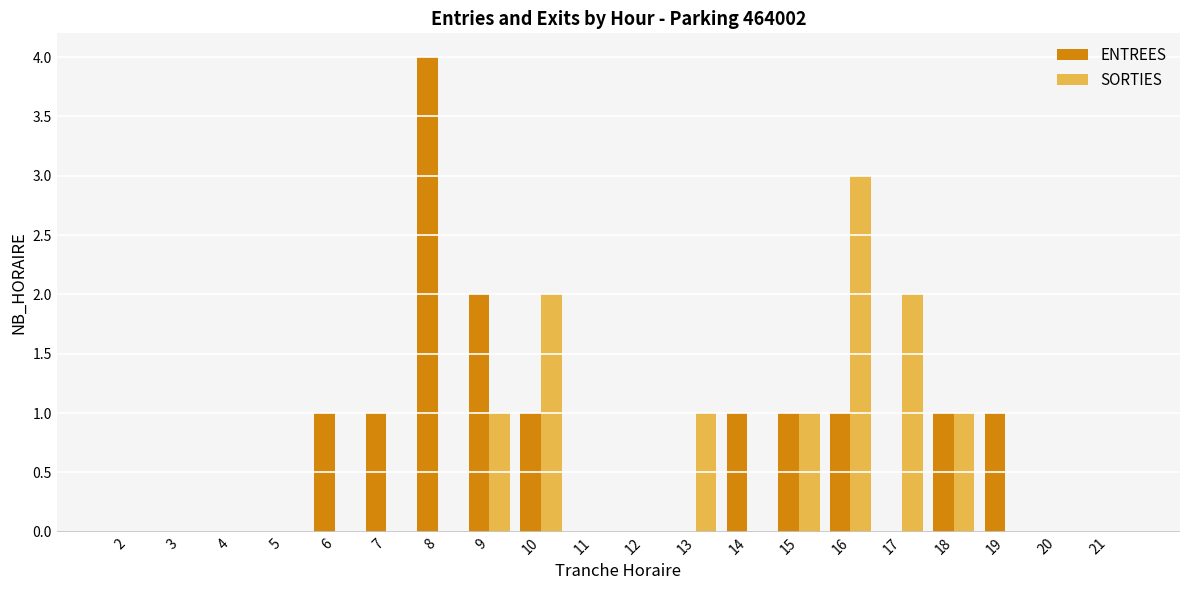

How many ENTREES values are between 0 and 1?

18